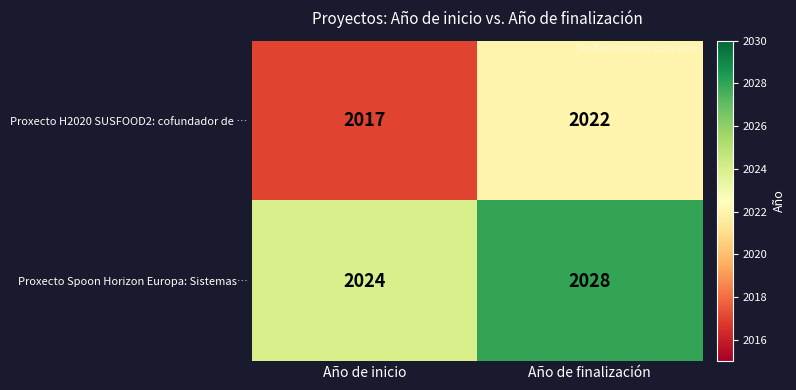

Which series has the largest range (max minus min)?

Proxecto H2020 SUSFOOD2: cofundador de …